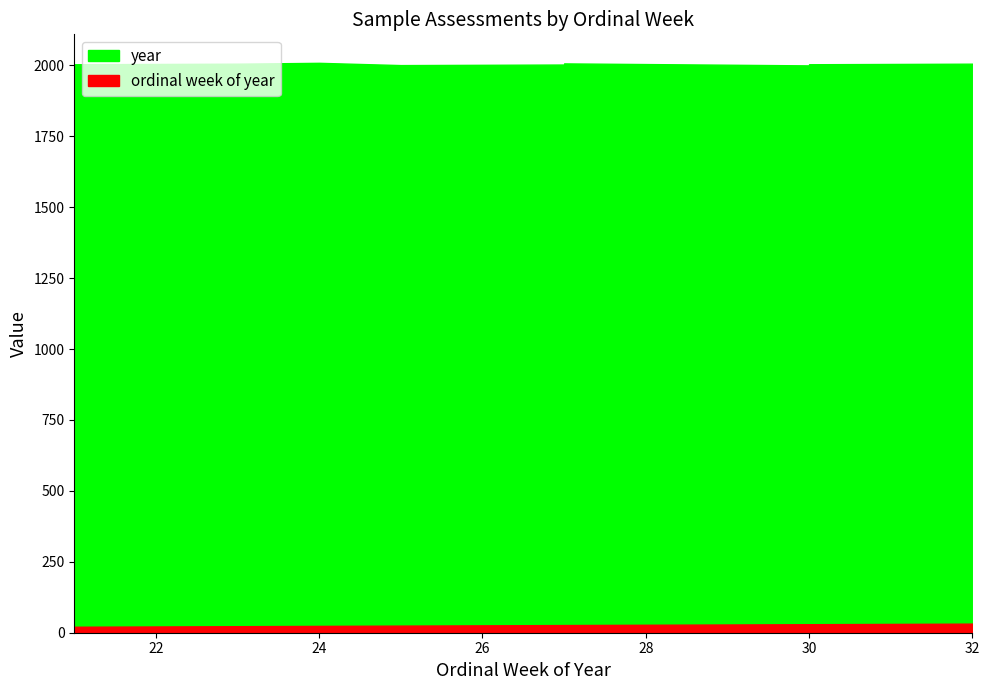

What is the approximate value of year at 21?

2004